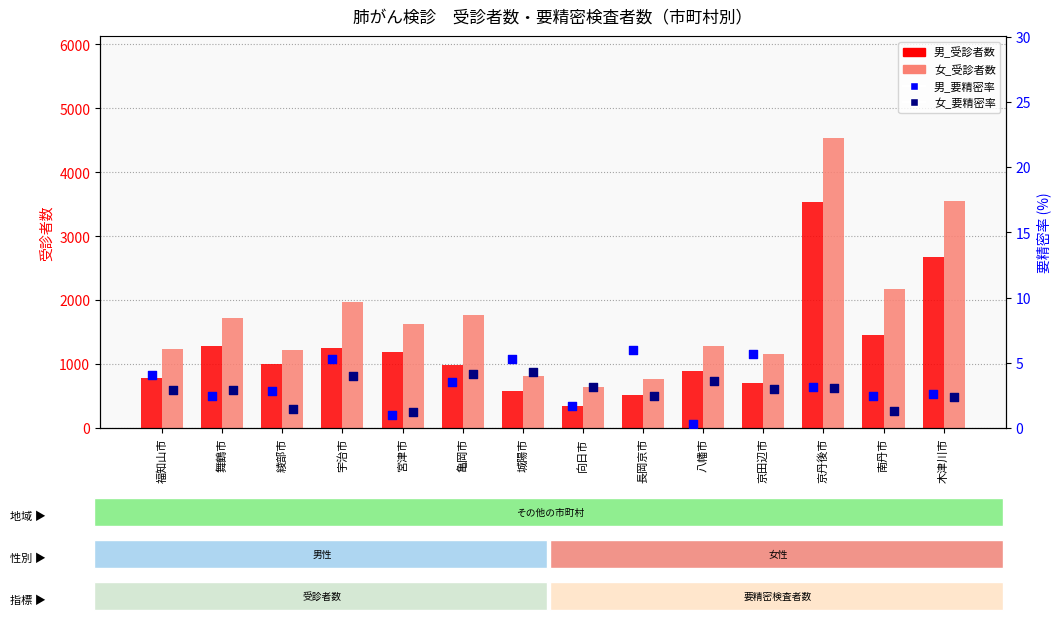

Which series contains the lowest Y value?

男_要精密率(%)